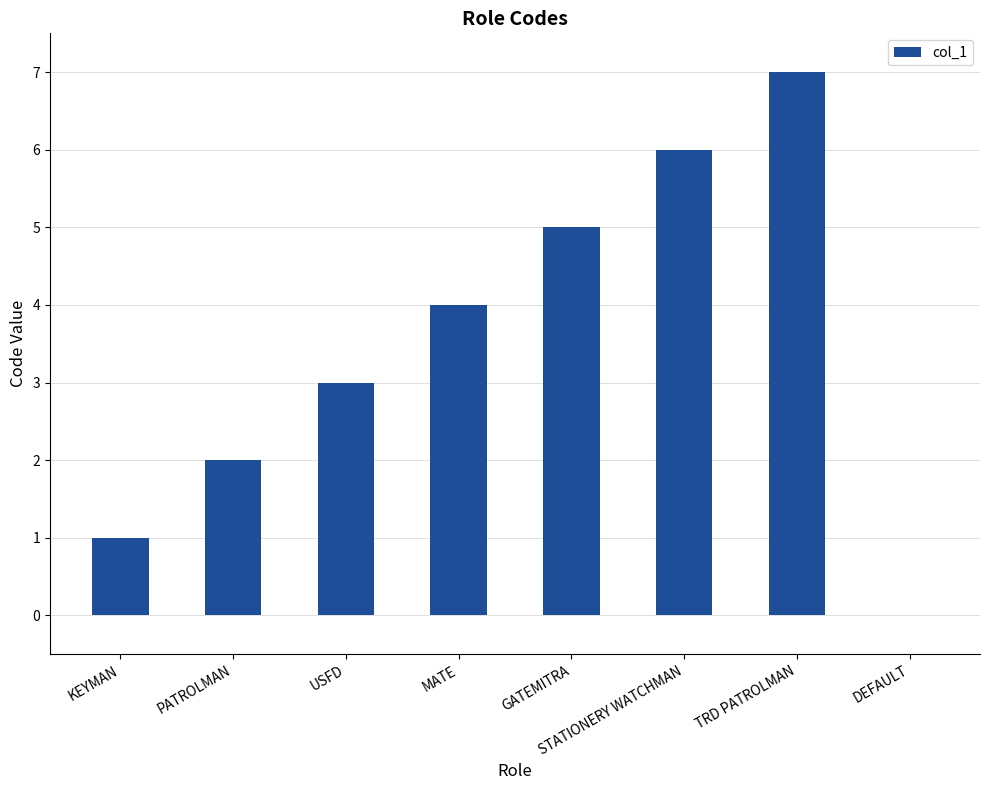

Count the values in the range 2 to 6.

5